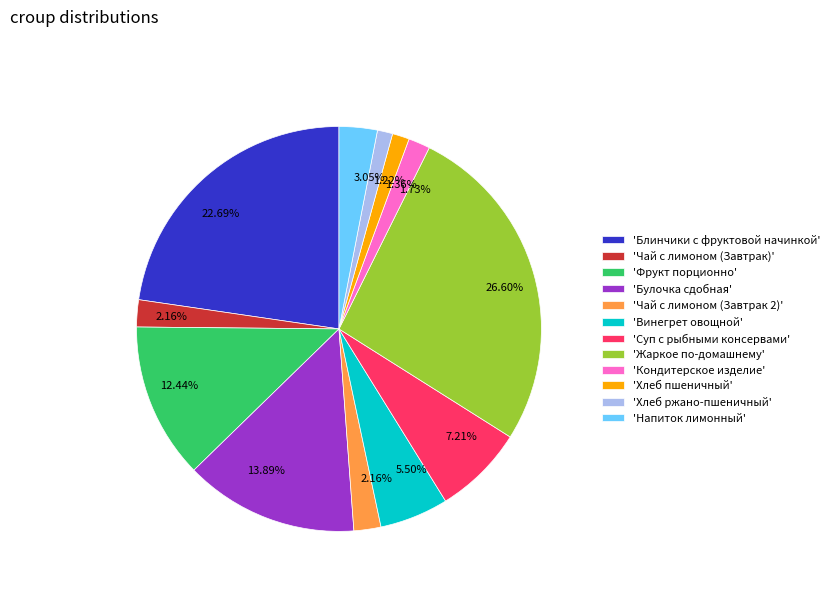

Does any single category account for the majority?

No